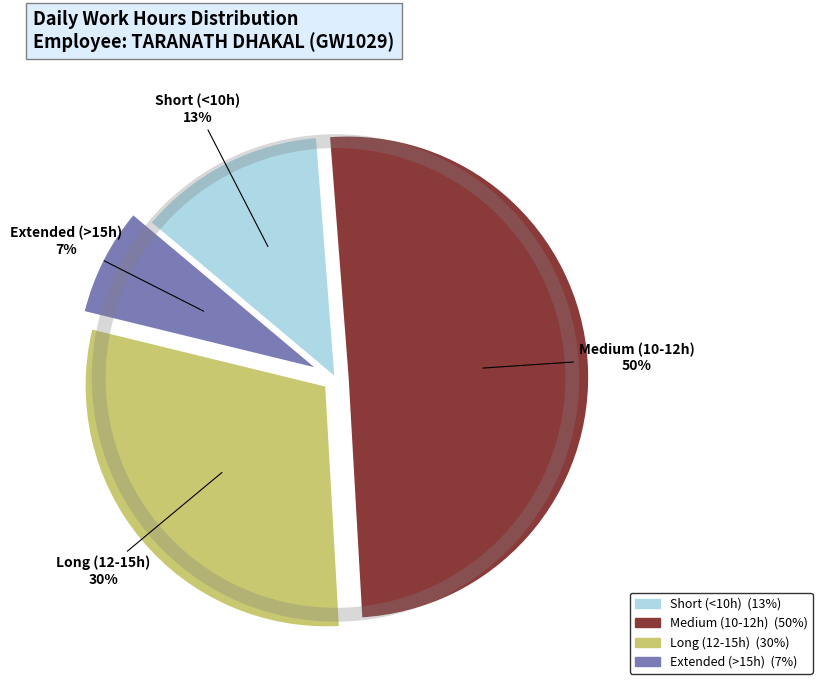

To the nearest percent, what is the average slice percentage?

25%